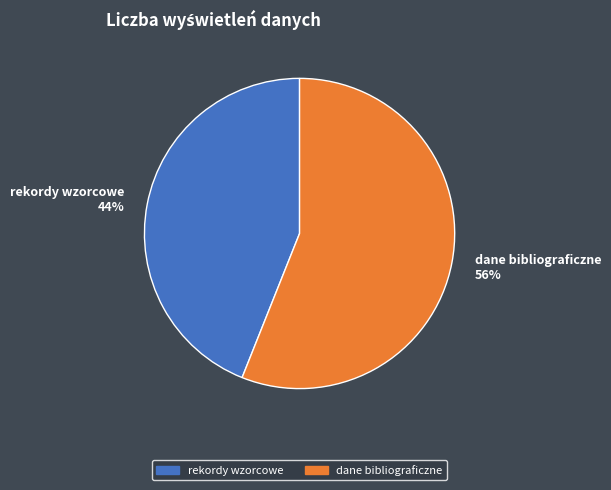

True or false: rekordy wzorcowe accounts for 44% of the total.

True